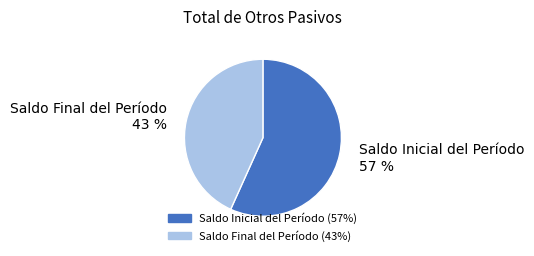

To the nearest percent, what is the average slice percentage?

50%